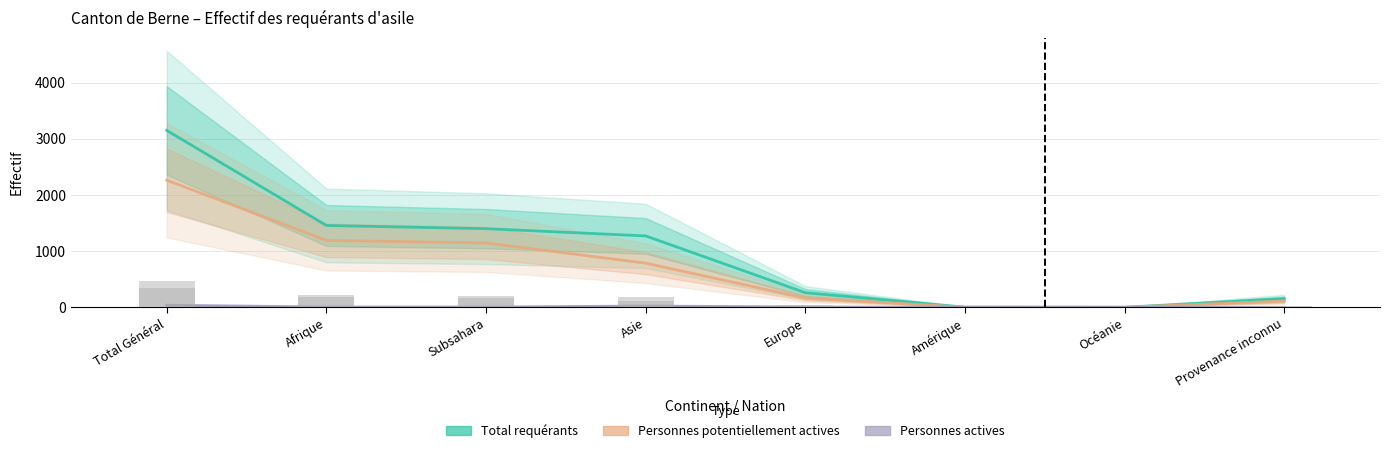

What is the total value across all series at Afrique?

2659